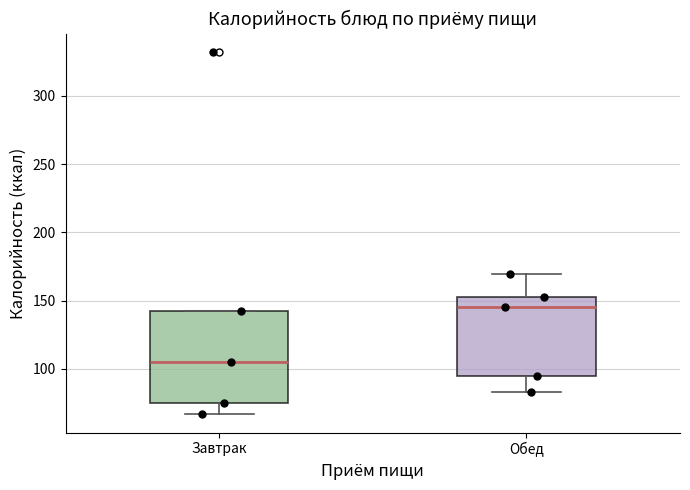

Where is the lower edge of the box for Завтрак on the y-axis? The values are not printed on the chart, so give them approximately, as read against the axis.

75